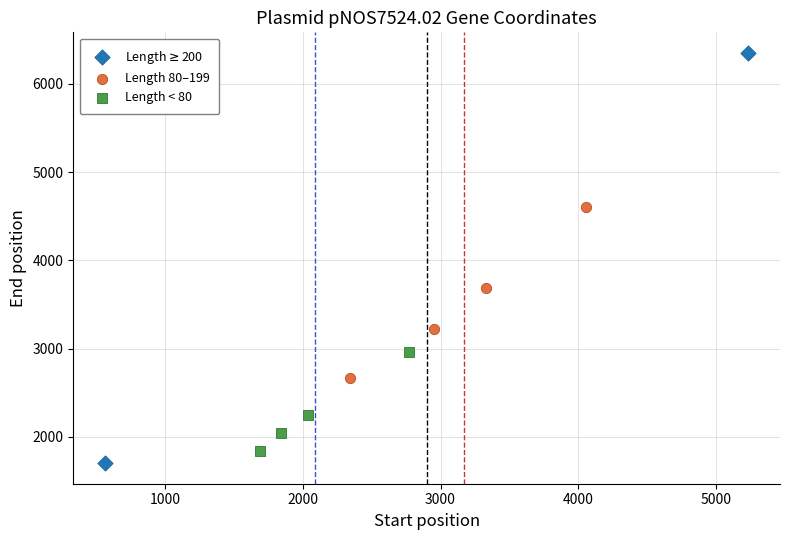

Which series has the widest spread of Y values?

Length$\geq$200